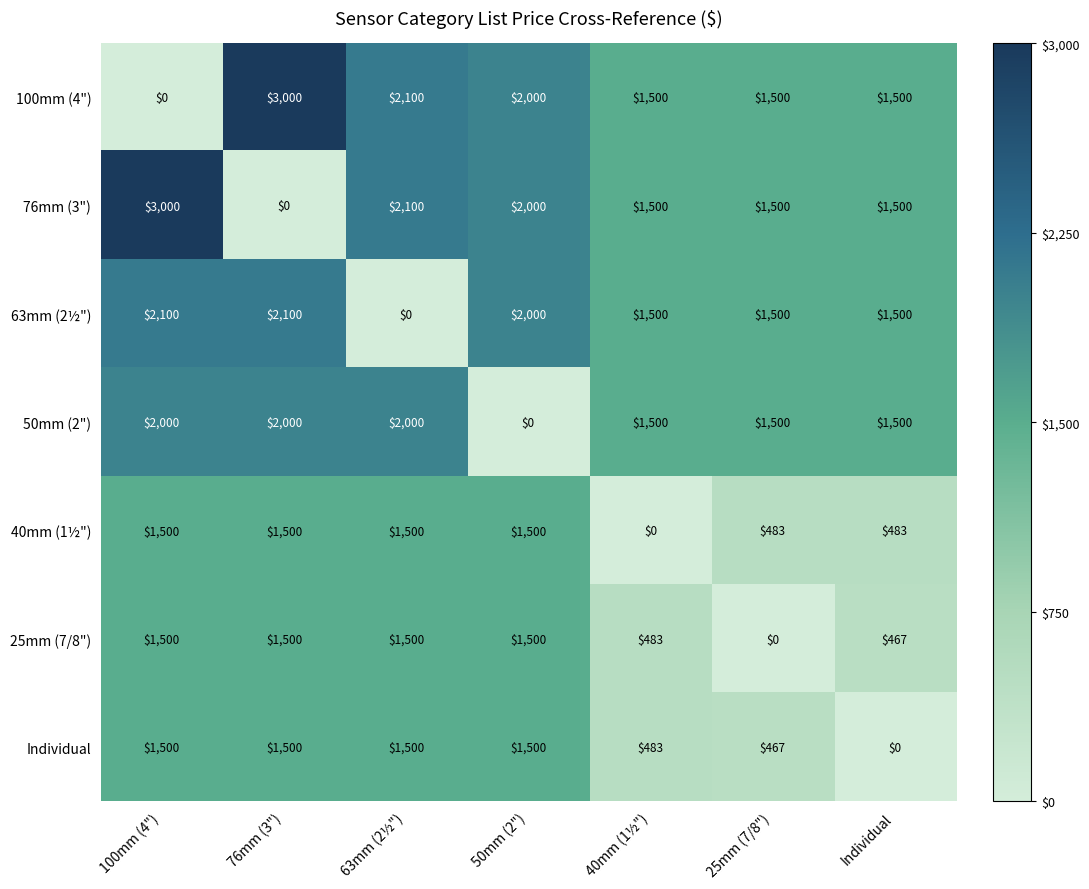

At which label is Individual closest to 750?

40mm (1½")